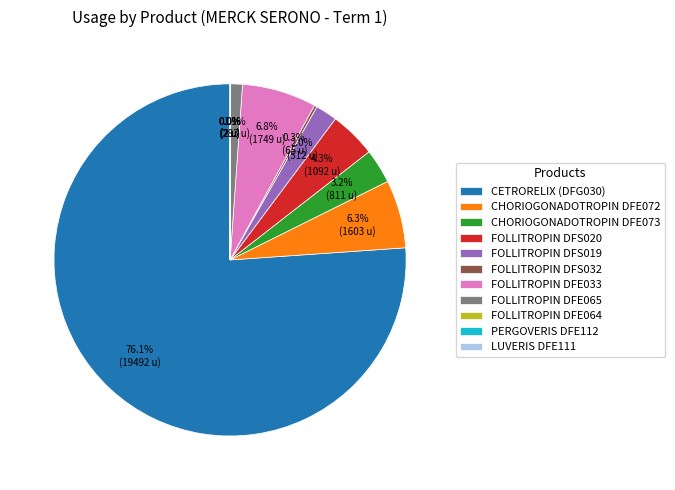

What is the largest slice in the pie chart?

CETRORELIX (DFG030)